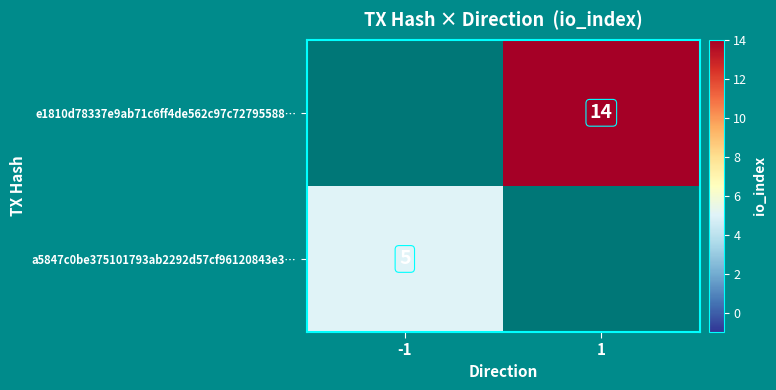

True or false: a5847c0be375101793ab2292d57cf96120843e3… has a value of 8 at -1.

False